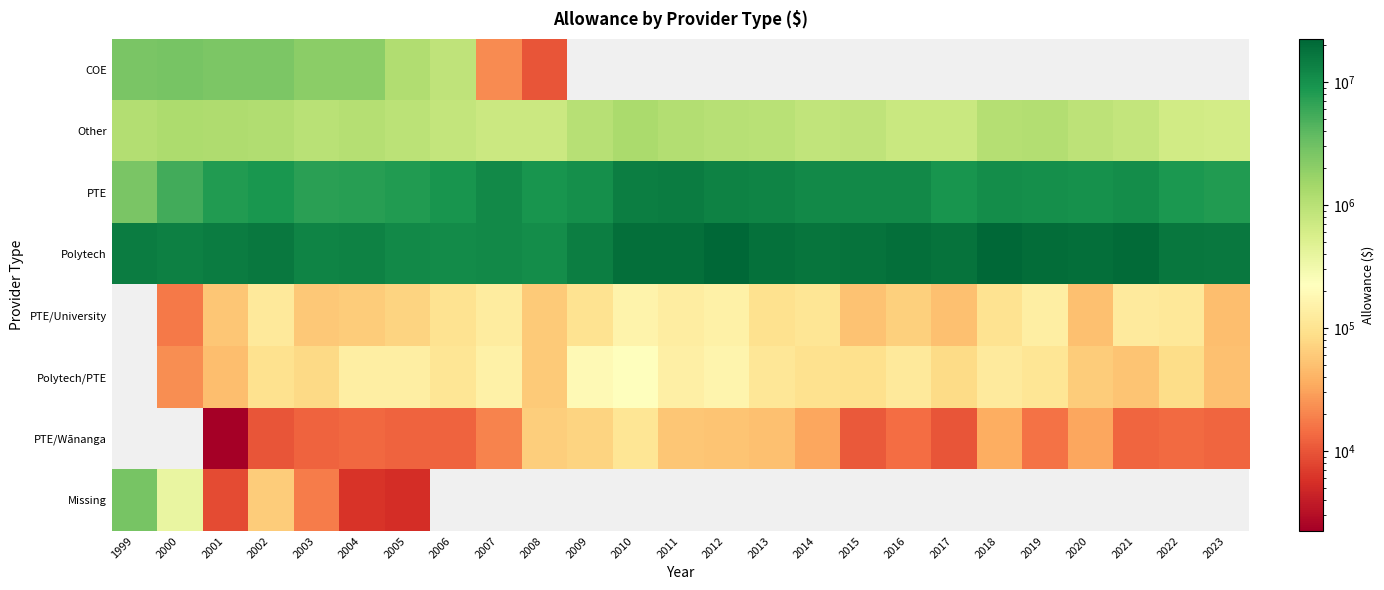

Reading left to right, extract all data points from this chart.

COE: 1999=2628532	2000=2684579	2001=2579518	2002=2579764	2003=2062053	2004=2047109	2005=1142958	2006=894325	2007=22014	2008=9959	2009=0	2010=0	2011=0	2012=0	2013=0	2014=0	2015=0	2016=0	2017=0	2018=0	2019=0	2020=0	2021=0	2022=0	2023=0
Other: 1999=1127448	2000=1219363	2001=1188771	2002=1158439	2003=1000073	2004=1072371	2005=952593	2006=844666	2007=721584	2008=709619	2009=1037399	2010=1294379	2011=1114935	2012=1040928	2013=999553	2014=873210	2015=899426	2016=760564	2017=750500	2018=1085011	2019=1100972	2020=912366	2021=836573	2022=649970	2023=619992
PTE: 1999=2672193	2000=5321673	2001=8115316	2002=9077973	2003=7187060	2004=7384780	2005=7972502	2006=9398203	2007=11527211	2008=9141686	2009=10313217	2010=14128217	2011=14808718	2012=13408075	2013=12725786	2014=11668414	2015=11478778	2016=11367994	2017=9293405	2018=10884814	2019=10317346	2020=9891059	2021=10800630	2022=8582211	2023=7984804
Polytech: 1999=14820552	2000=13957374	2001=15023243	2002=15845083	2003=12970434	2004=13341651	2005=11488548	2006=10974846	2007=11705863	2008=10635443	2009=14061123	2010=19009848	2011=19369452	2012=22404138	2013=18323733	2014=17117590	2015=17988784	2016=18901969	2017=17898676	2018=22312780	2019=19850992	2020=18960363	2021=20274450	2022=16791956	2023=15741786
PTE/University: 1999=0	2000=17231	2001=56749	2002=117472	2003=58391	2004=61880	2005=72996	2006=99920	2007=128009	2008=60562	2009=100324	2010=159761	2011=132171	2012=146265	2013=96899	2014=108020	2015=52998	2016=68054	2017=50463	2018=98788	2019=139585	2020=50140	2021=122501	2022=113201	2023=49082
Polytech/PTE: 1999=0	2000=23219	2001=49095	2002=97433	2003=80245	2004=136421	2005=140325	2006=106954	2007=147540	2008=60315	2009=192867	2010=229802	2011=143547	2012=164371	2013=109233	2014=96027	2015=94410	2016=120481	2017=84617	2018=122229	2019=107696	2020=62148	2021=55061	2022=86610	2023=50239
PTE/Wānanga: 1999=0	2000=0	2001=1894	2002=9861	2003=12303	2004=13219	2005=12526	2006=12521	2007=19692	2008=65471	2009=70955	2010=108525	2011=55509	2012=54881	2013=50745	2014=32385	2015=10704	2016=14522	2017=9961	2018=36726	2019=15570	2020=32568	2021=12644	2022=13726	2023=12815
Missing: 1999=2746285	2000=382750	2001=8749	2002=63221	2003=17818	2004=6089	2005=5377	2006=0	2007=0	2008=0	2009=0	2010=0	2011=0	2012=0	2013=0	2014=0	2015=0	2016=0	2017=0	2018=0	2019=0	2020=0	2021=0	2022=0	2023=0